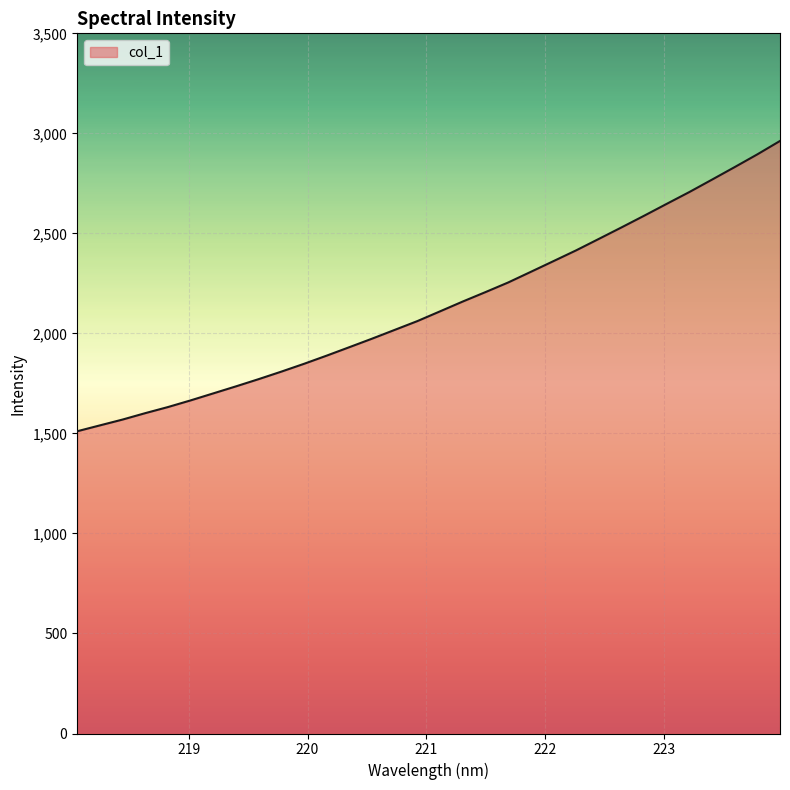

What is the maximum value shown in the chart?

2962.0